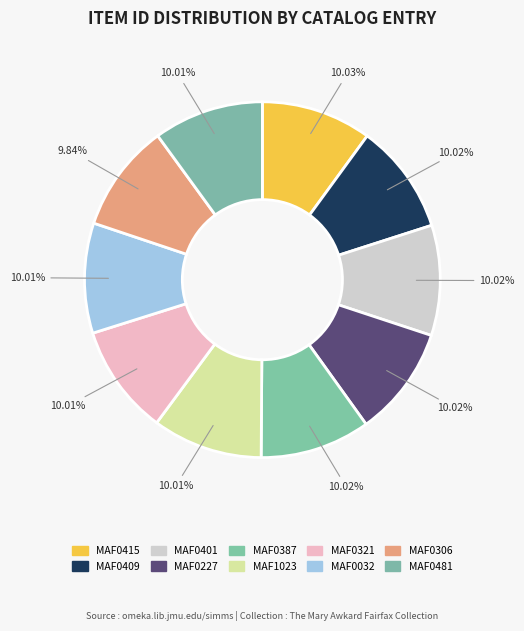

To the nearest percent, what percentage of the pie is MAF0415?

10%